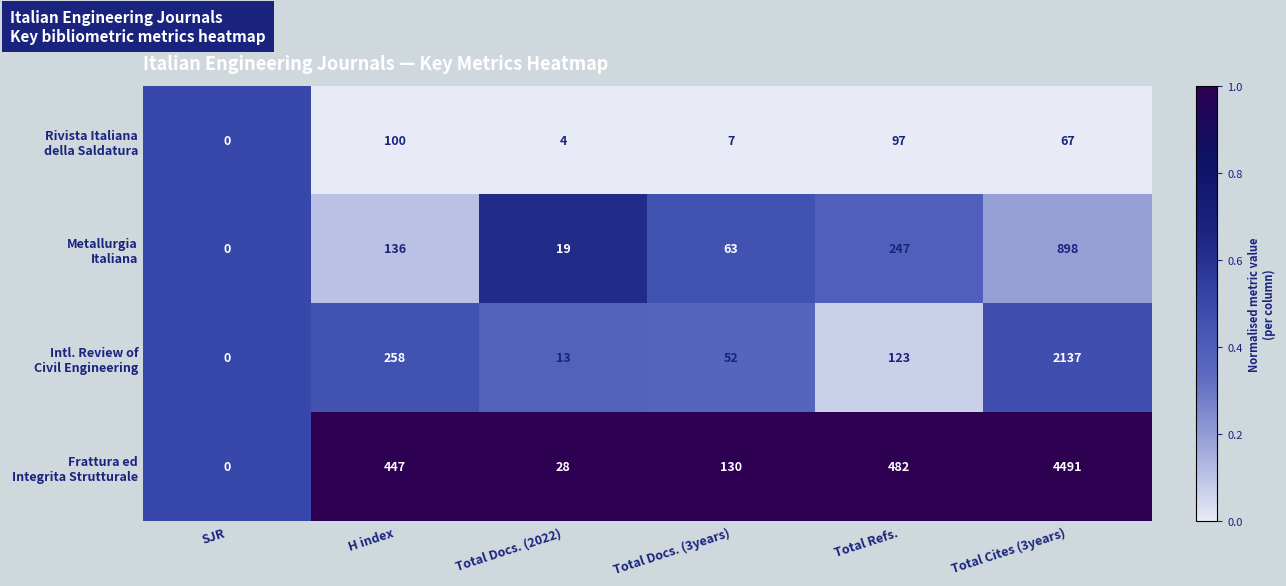

What is the spread (max minus min) of values at Total Docs. (3years)?

123